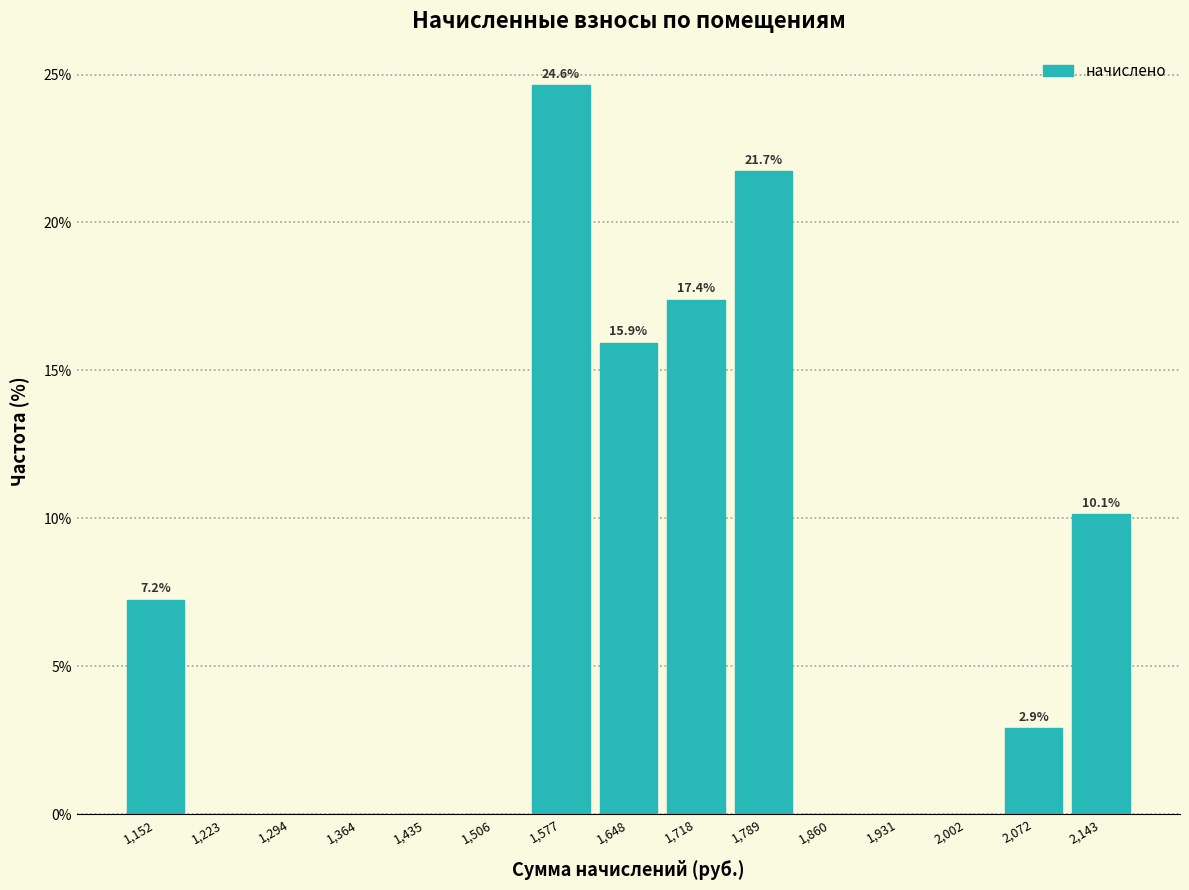

Over which range of the x-axis is the bar tallest?

1540 to 1610